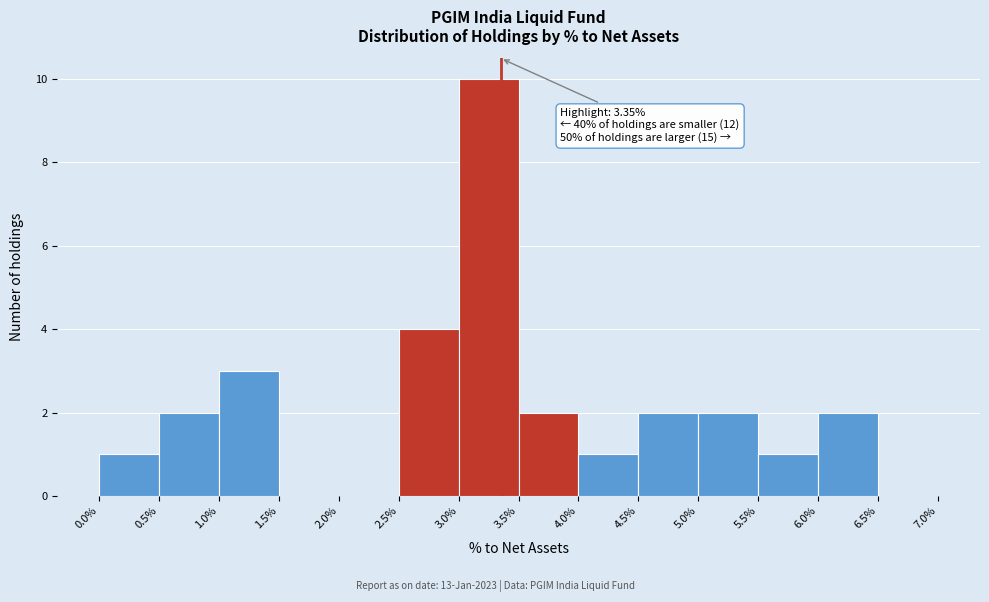

Which range on the x-axis has the tallest bar?

3.0% to 3.5%